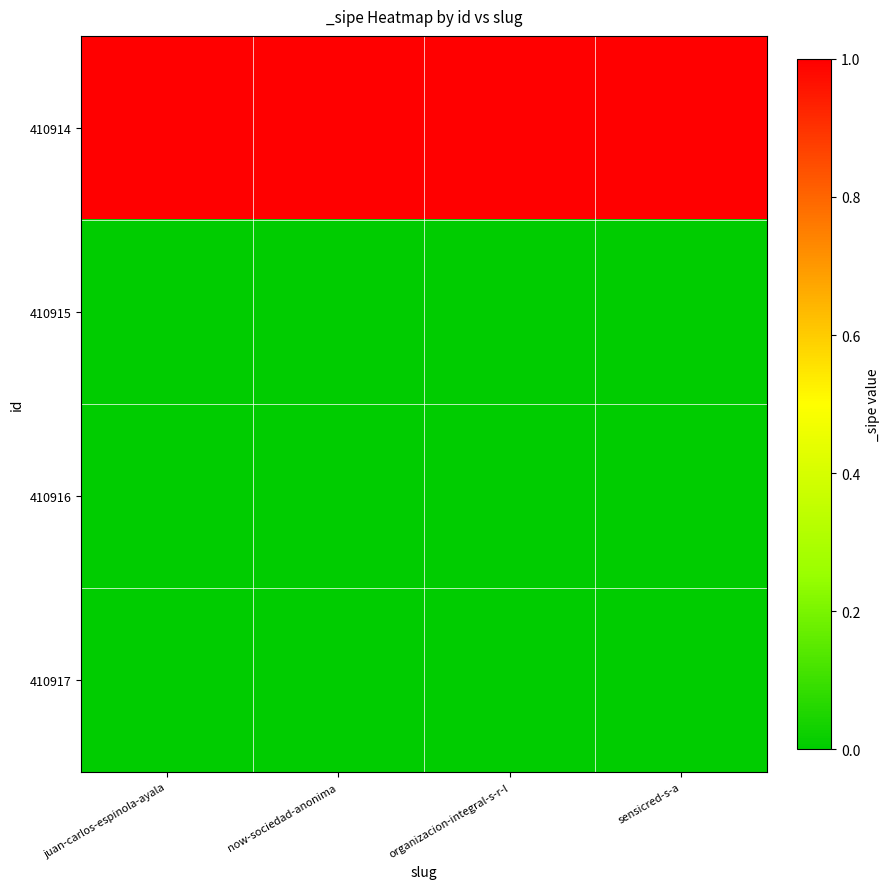

Reading left to right, what are all the values shown in this chart?

410914: juan-carlos-espinola-ayala=1	now-sociedad-anonima=1	organizacion-integral-s-r-l=1	sensicred-s-a=1
410915: juan-carlos-espinola-ayala=0	now-sociedad-anonima=0	organizacion-integral-s-r-l=0	sensicred-s-a=0
410916: juan-carlos-espinola-ayala=0	now-sociedad-anonima=0	organizacion-integral-s-r-l=0	sensicred-s-a=0
410917: juan-carlos-espinola-ayala=0	now-sociedad-anonima=0	organizacion-integral-s-r-l=0	sensicred-s-a=0